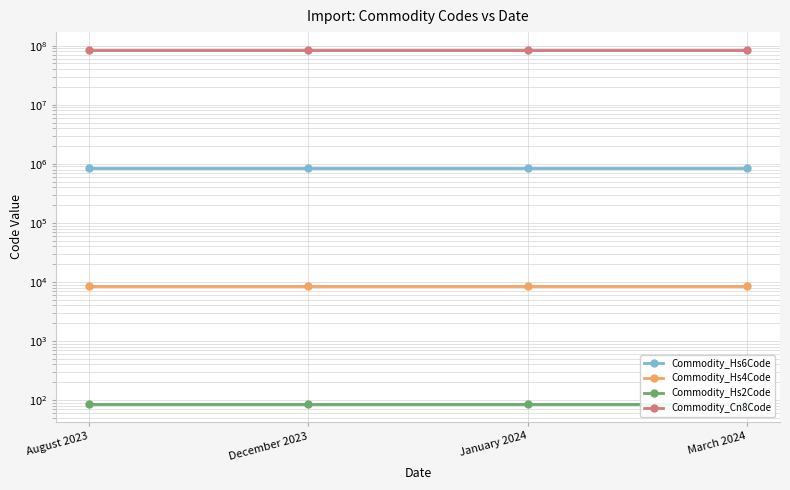

Which series has the largest range (max minus min)?

Commodity_Hs6Code